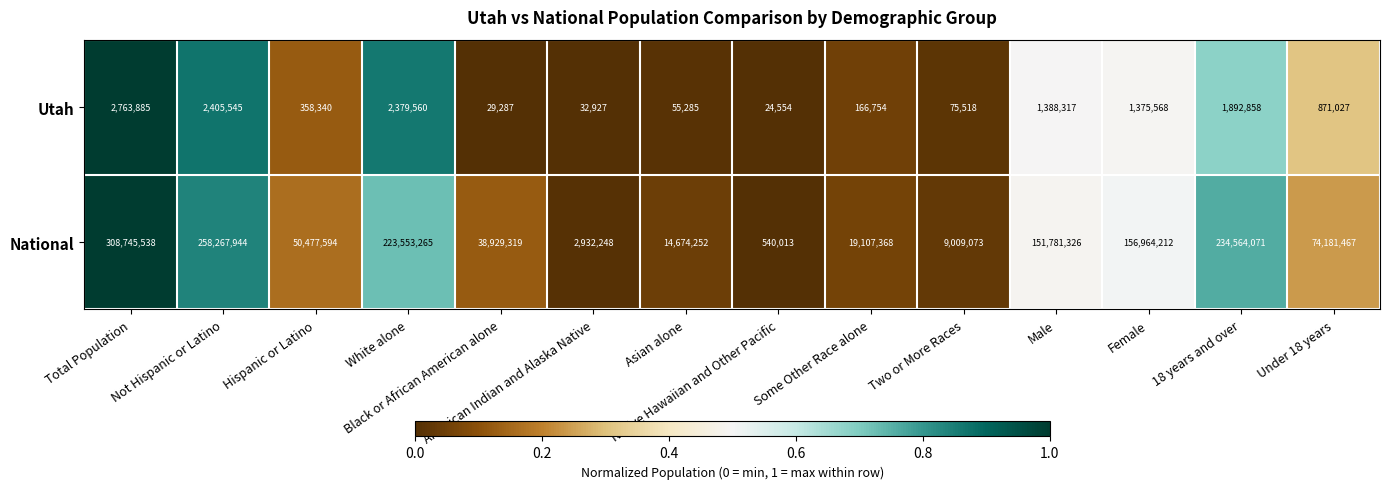

Which series has the largest range (max minus min)?

National